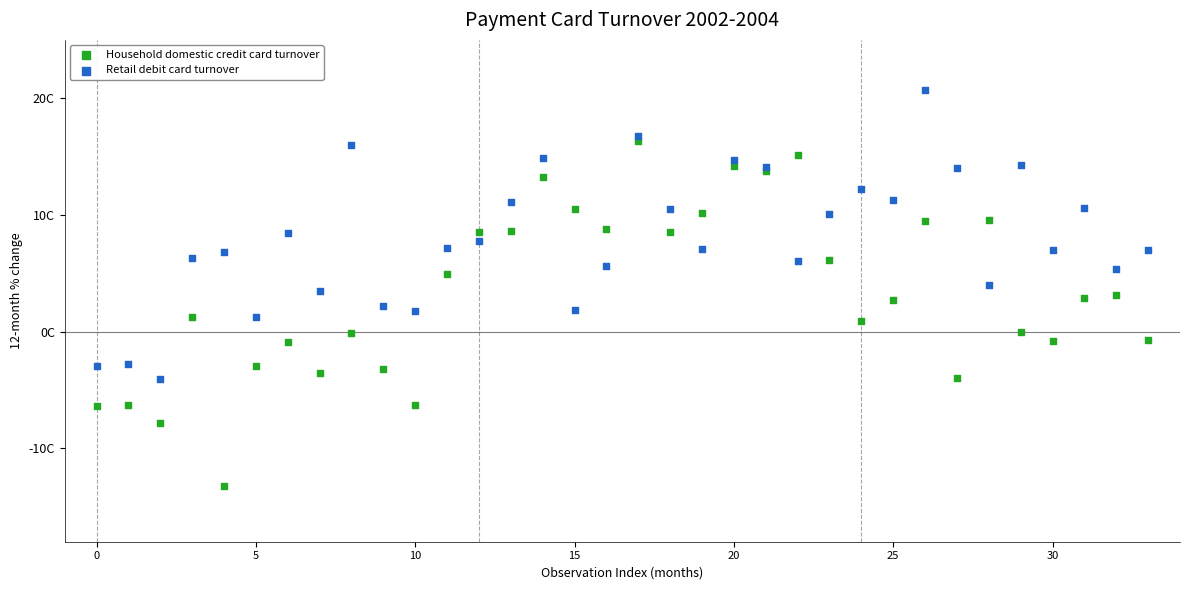

Which series contains the lowest Y value?

Household domestic credit card turnover